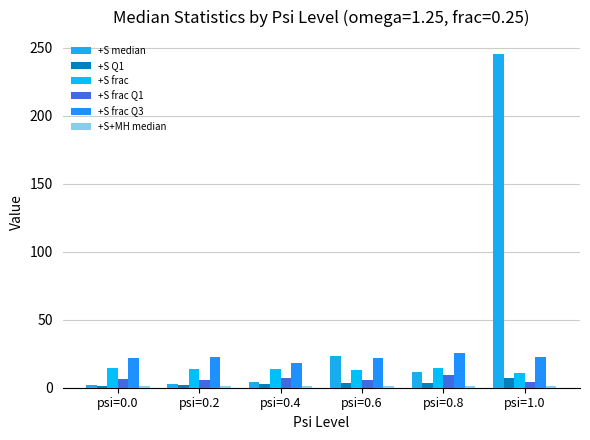

How many distinct data groups are displayed?

6